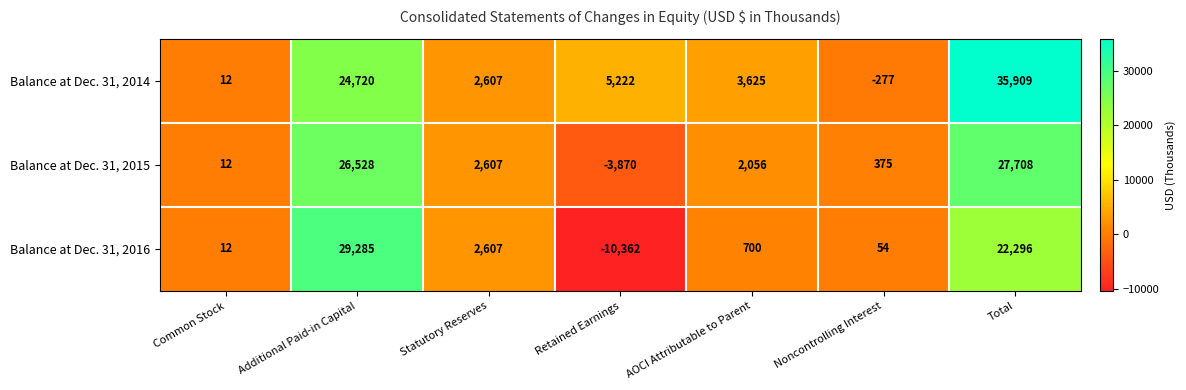

How many data points in Balance at Dec. 31, 2016 are less than 700?

3